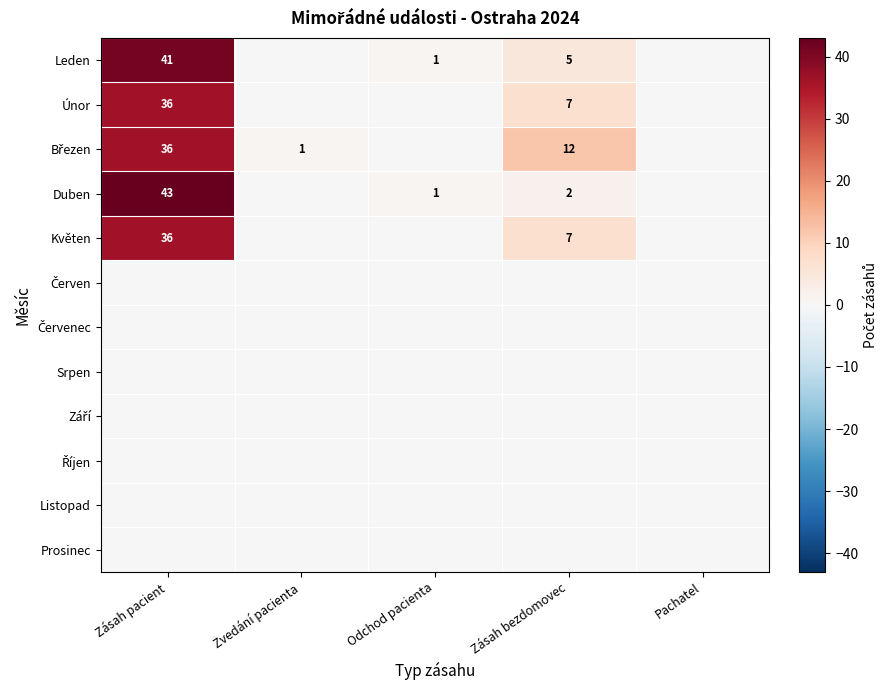

True or false: Květen has a value of 7 at Zásah bezdomovec.

True